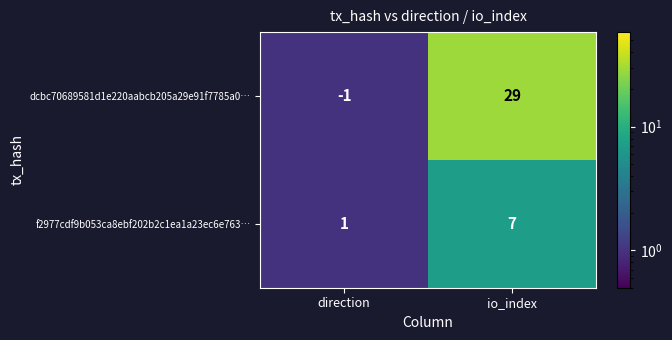

At which label is dcbc70689581d1e220aabcb205a29e91f7785a0… closest to 14?

direction